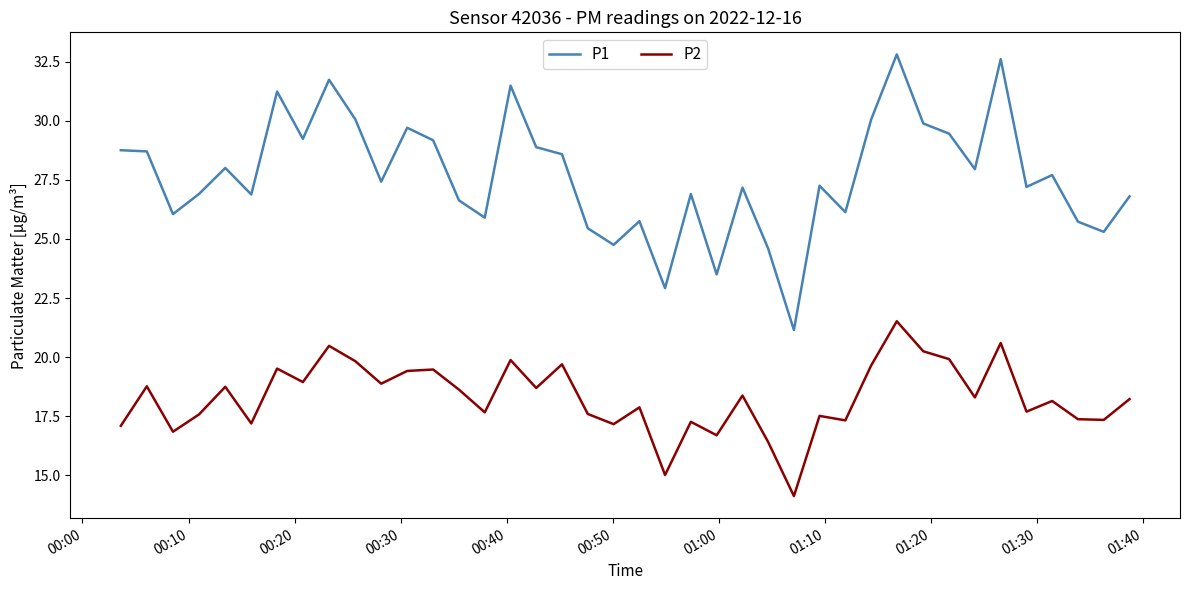

How many lines are shown in the chart?

2